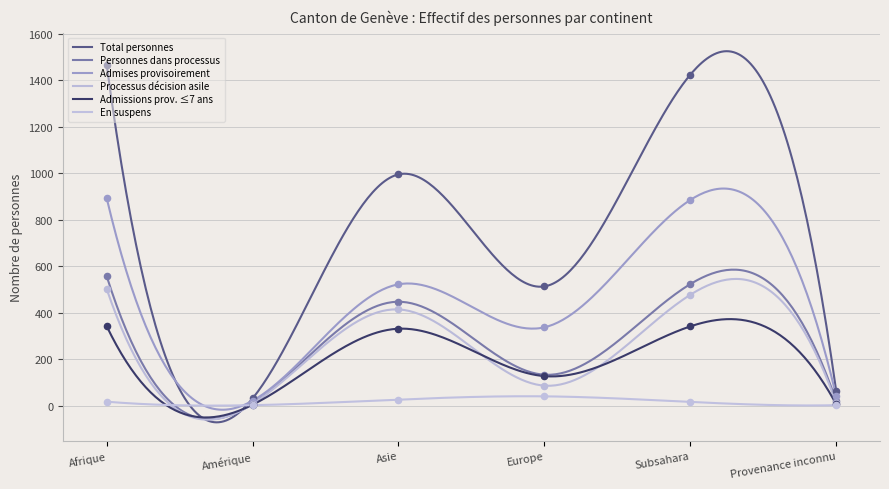

Which series reaches the minimum Y coordinate?

En suspens